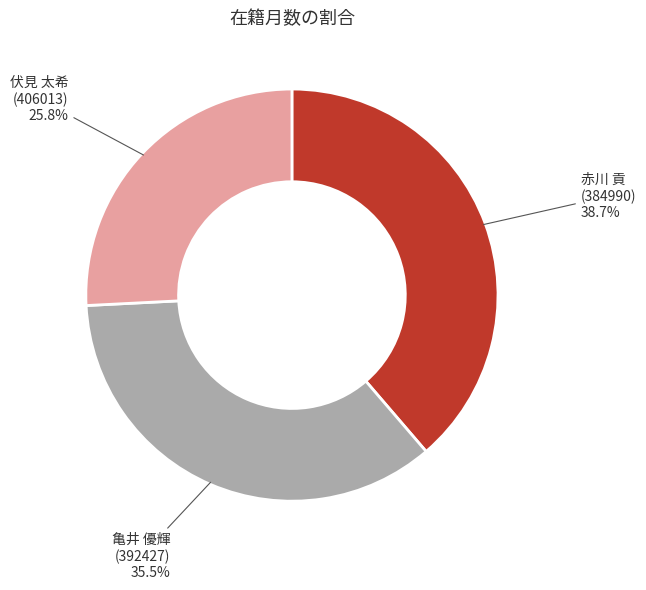

Is there a majority slice in this chart?

No